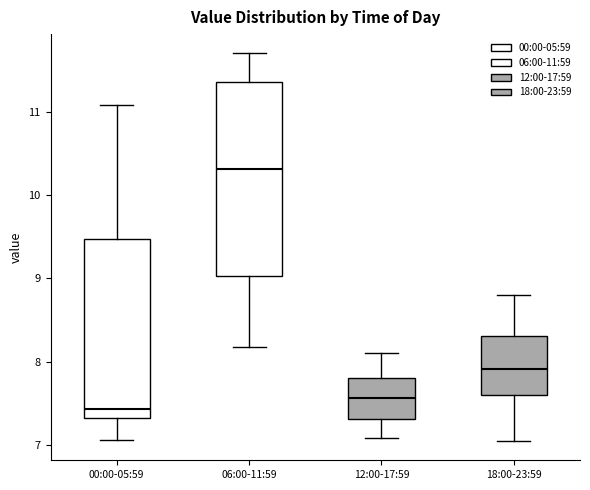

Comparing the boxes themselves (not the whiskers), which one is the tallest?

06:00-11:59